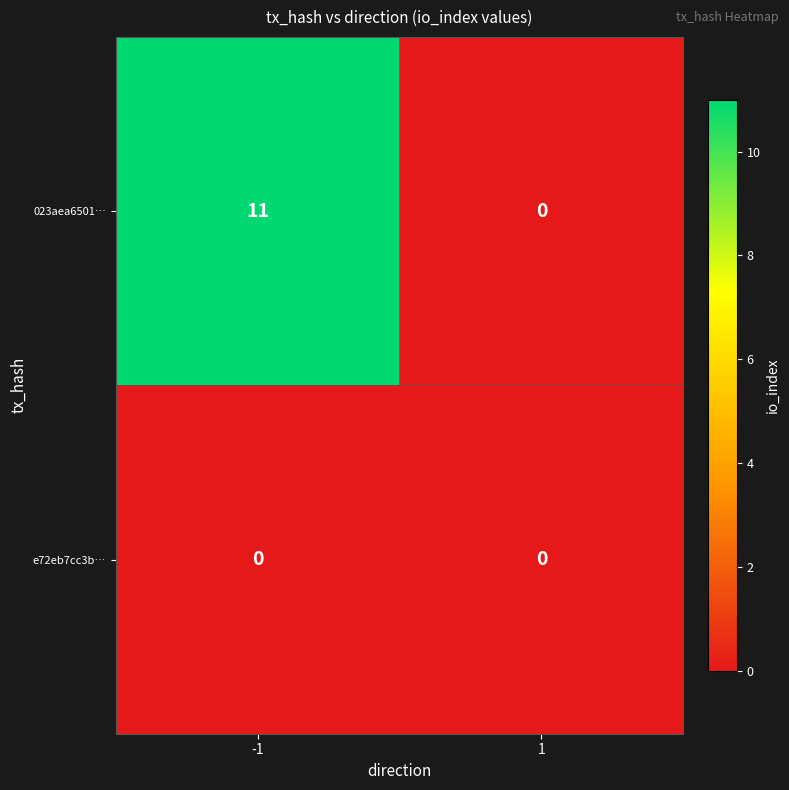

What is the maximum value shown in the chart?

11